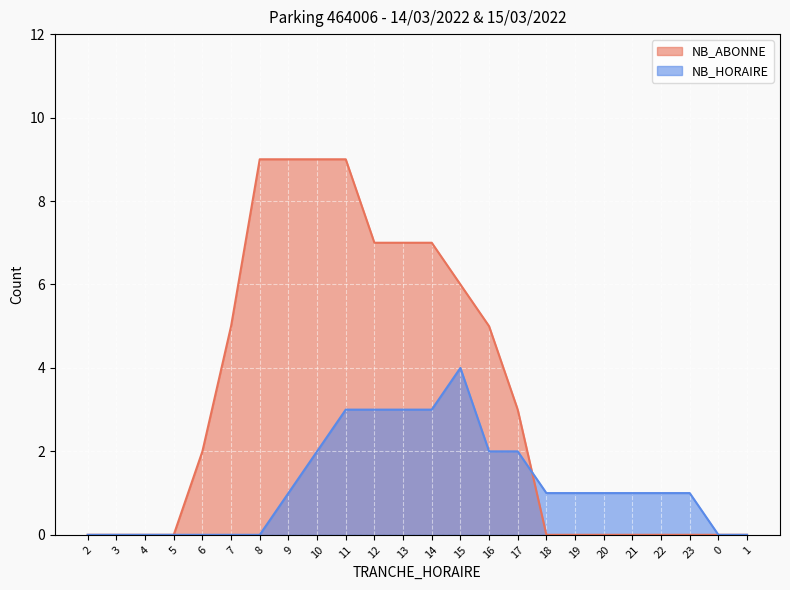

What value does the NB_HORAIRE series have at 11?

3